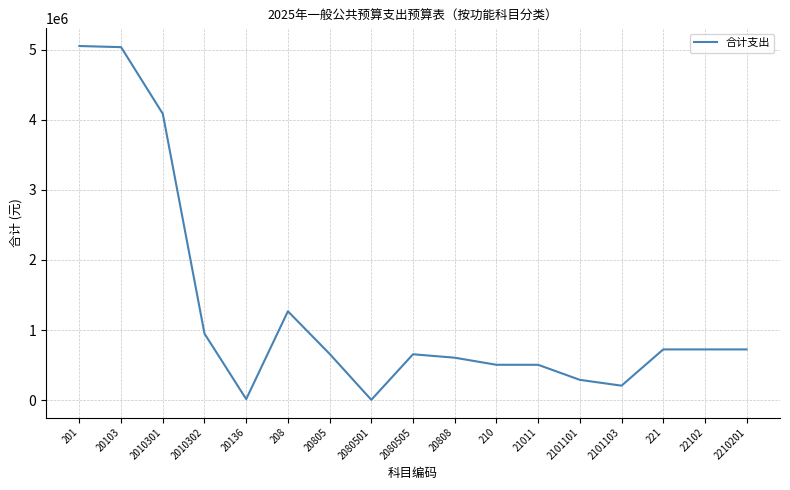

The value at 201 is 6872639.3. True or false?

False